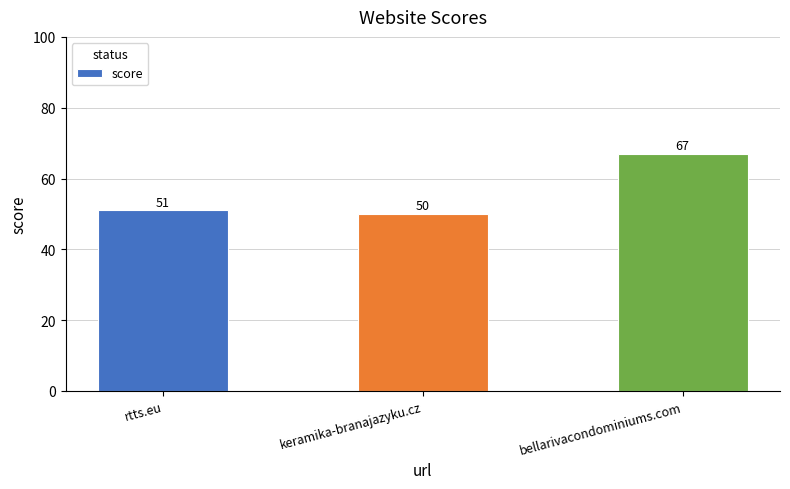

What position from the left is bellarivacondominiums.com?

3